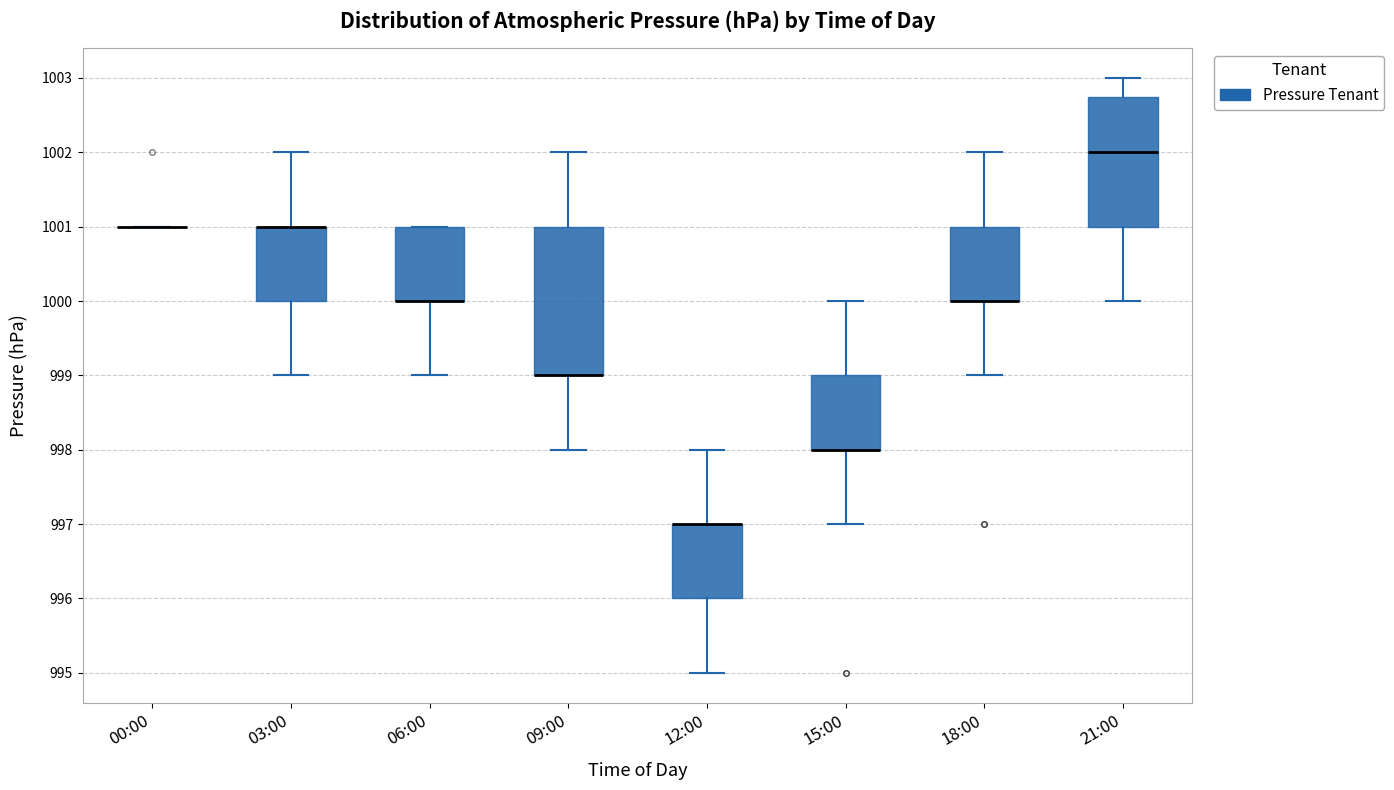

Reading left to right, transcribe this box plot: for each box, give where its median line is, the range the box spans, and where its two whiskers end, as read against the y-axis. The values are not printed on the chart, so give them approximately, as read against the axis.

00:00: box collapsed to a line at 1001.0, whiskers 1001.0 to 1001.0
03:00: median 1001.0 (drawn on the box's upper edge), box 1000.0 to 1001.0, whiskers 999.0 to 1002.0
06:00: median 1000.0 (drawn on the box's lower edge), box 1000.0 to 1001.0, whiskers 999.0 to 1001.0
09:00: median 999.0 (drawn on the box's lower edge), box 999.0 to 1001.0, whiskers 998.0 to 1002.0
12:00: median 997.0 (drawn on the box's upper edge), box 996.0 to 997.0, whiskers 995.0 to 998.0
15:00: median 998.0 (drawn on the box's lower edge), box 998.0 to 999.0, whiskers 997.0 to 1000.0
18:00: median 1000.0 (drawn on the box's lower edge), box 1000.0 to 1001.0, whiskers 999.0 to 1002.0
21:00: median 1002.0, box 1001.0 to 1002.8, whiskers 1000.0 to 1003.0